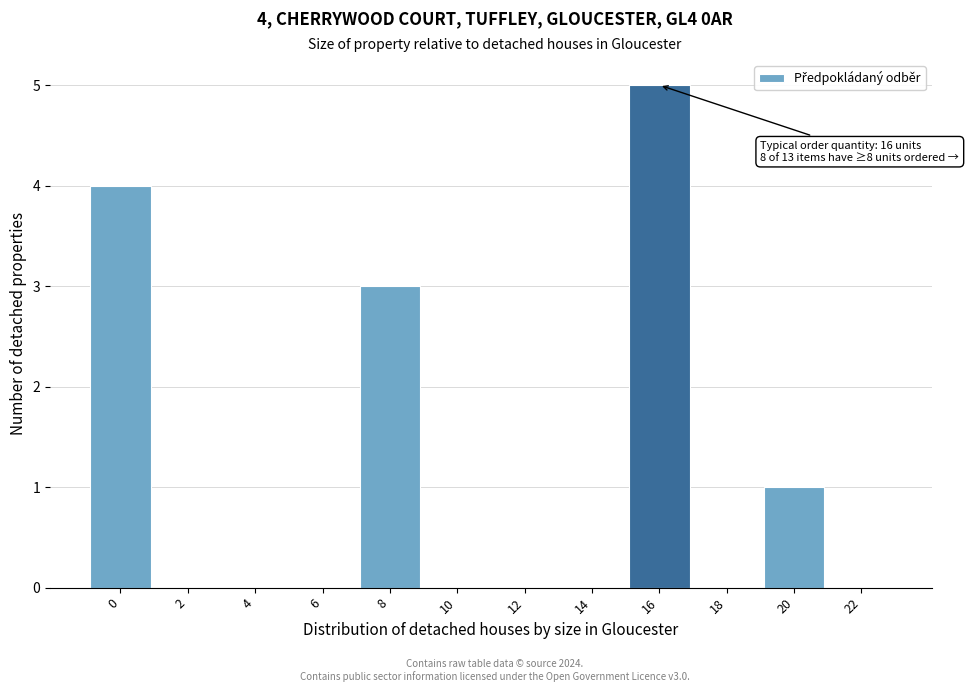

Reading right to left, list all the values displayed in this chart.

22=0	20=1	18=0	16=5	14=0	12=0	10=0	8=3	6=0	4=0	2=0	0=4